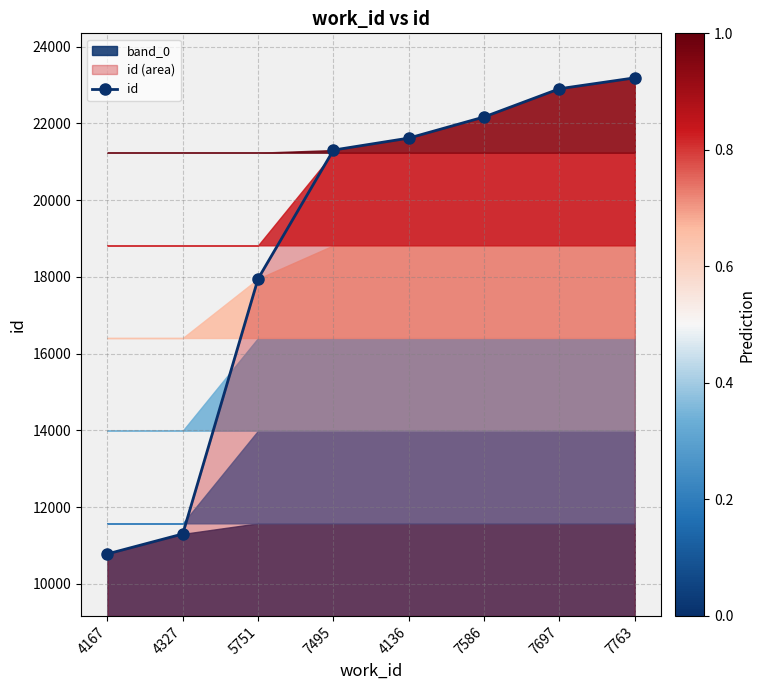

Count the number of values greater than 21614.

3